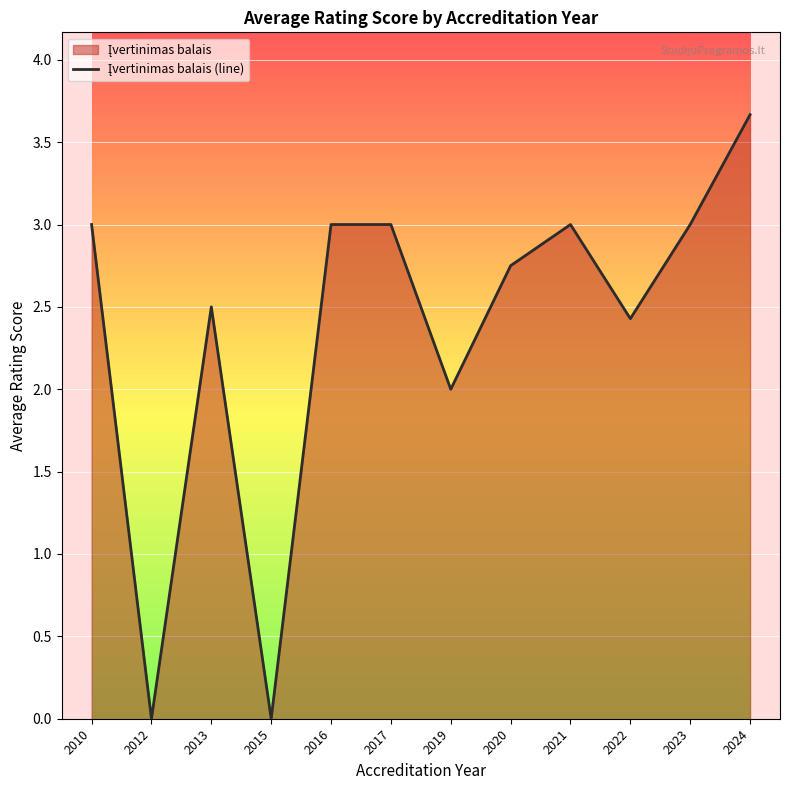

Rank the categories by value from highest to lowest.

2024, 2010, 2016, 2017, 2021, 2023, 2020, 2013, 2022, 2019, 2012, 2015